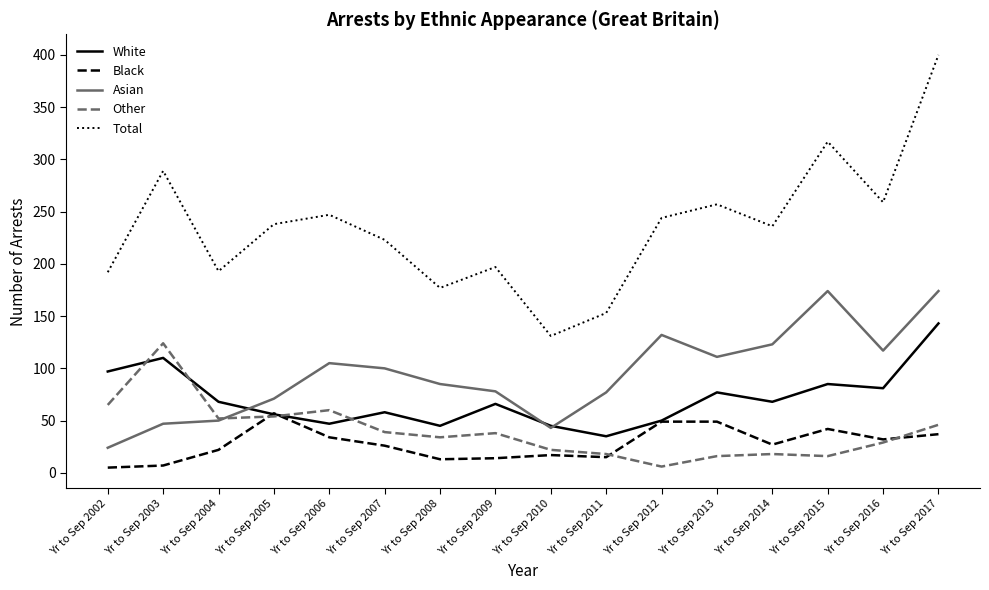

Which series has the widest spread of values?

Total